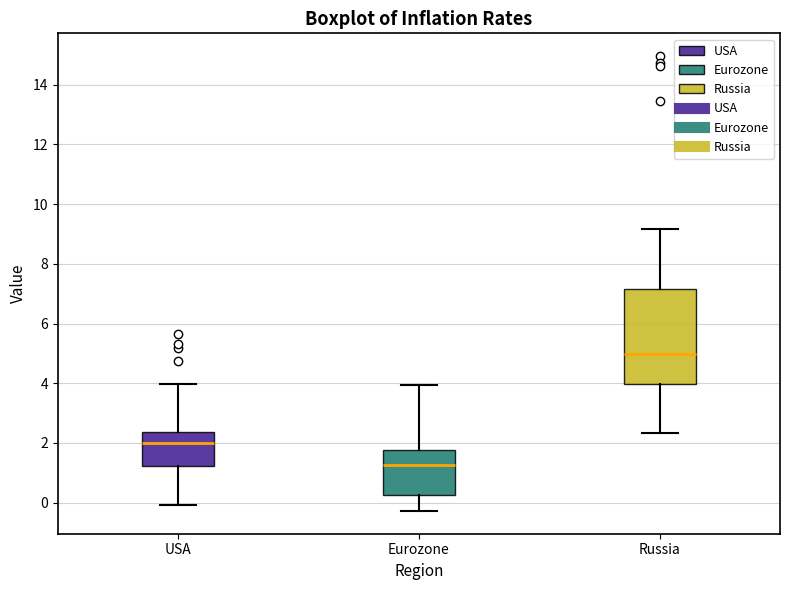

Reading left to right, read every box against the y-axis: the position of its median line, the range the box covers, and the ends of its whiskers. The values are not printed on the chart, so give them approximately, as read against the axis.

USA: median 2.0, box 1.2 to 2.4, whiskers 0.0 to 4.0
Eurozone: median 1.2, box 0.2 to 1.8, whiskers -0.2 to 4.0
Russia: median 5.0, box 4.0 to 7.2, whiskers 2.4 to 9.2